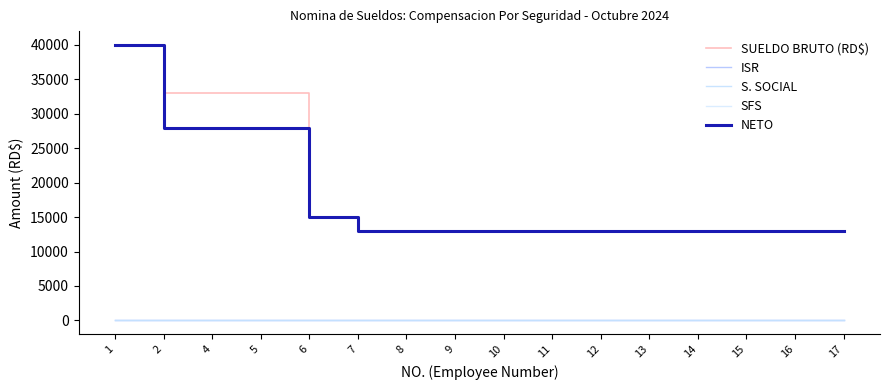

Which label corresponds to the smallest value in the chart?

1